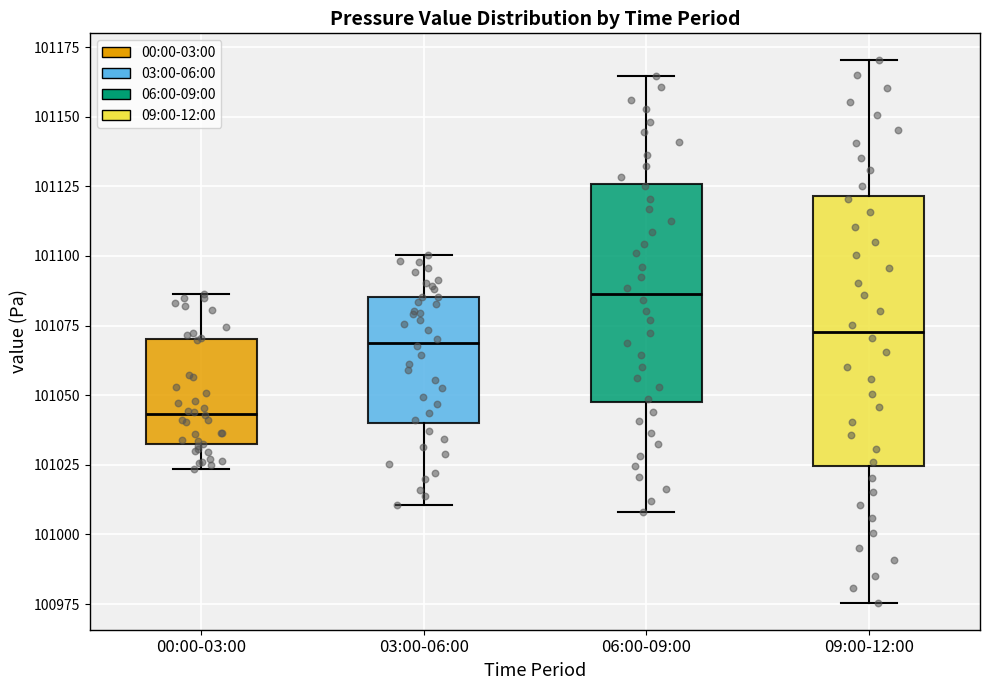

Where does the lower whisker of the box for 00:00-03:00 end on the y-axis? The values are not printed on the chart, so give them approximately, as read against the axis.

101025